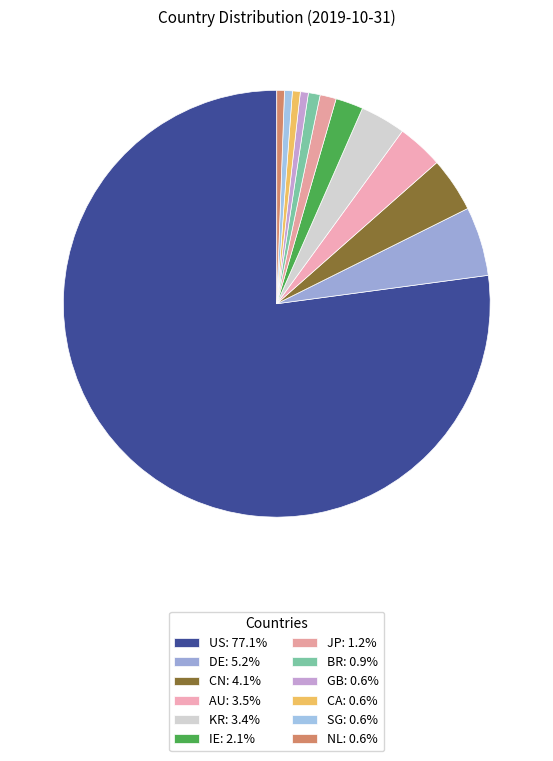

Approximately how many times larger is the value at JP compared to CA?

2.1